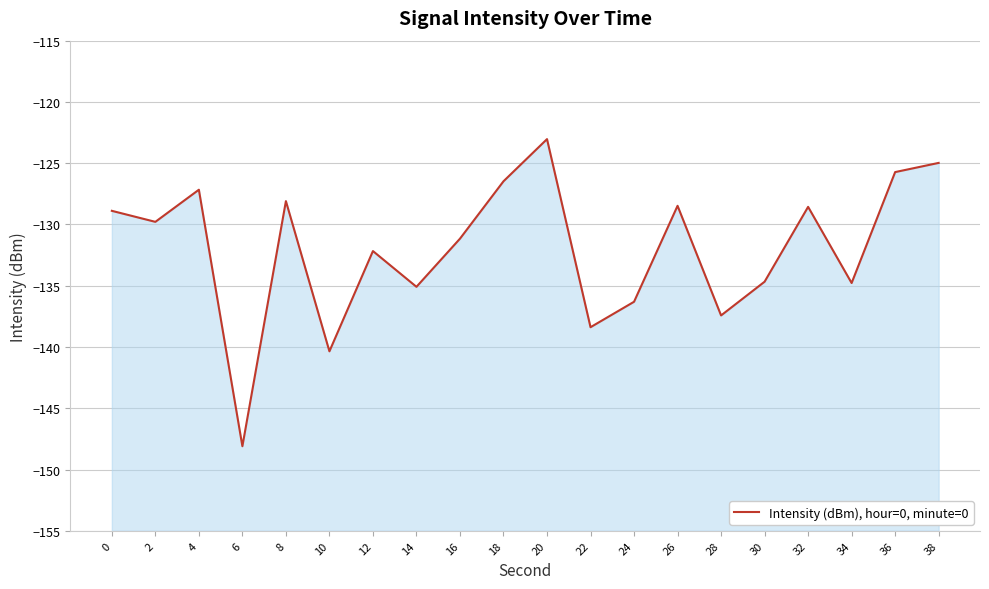

What is the maximum value shown in the chart?

-123.0